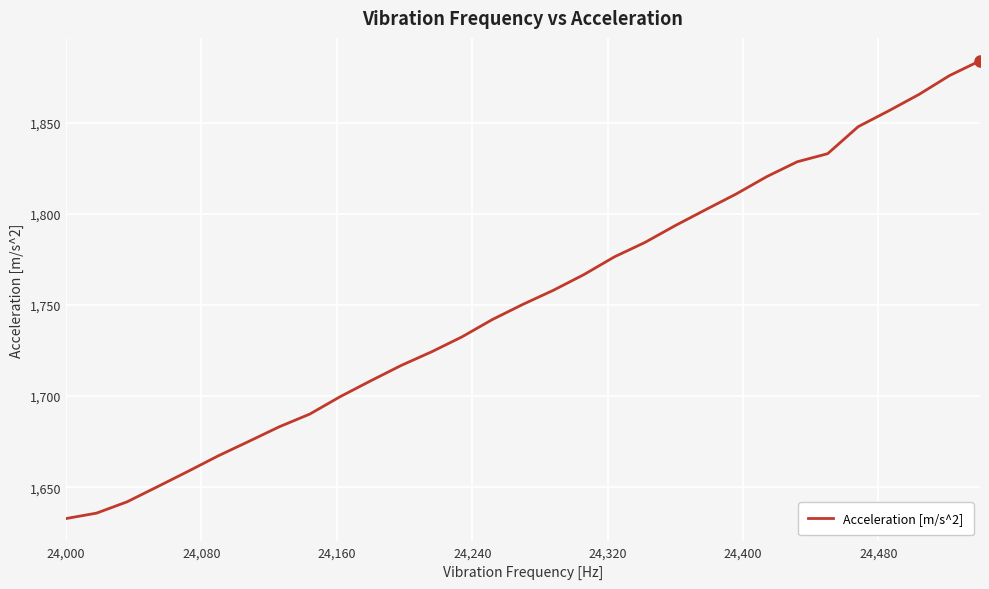

What is the maximum value shown in the chart?

1883.9